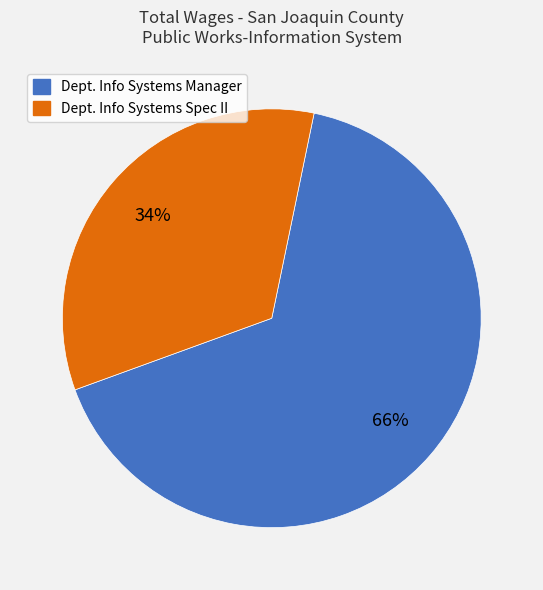

Which category has the biggest portion of the pie?

Dept. Info Systems Manager